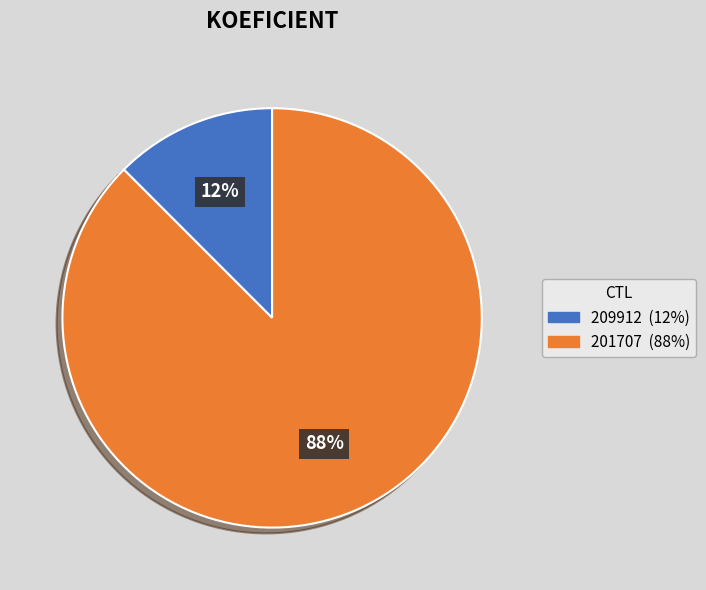

Is it true that 209912 is 6% of the pie?

False